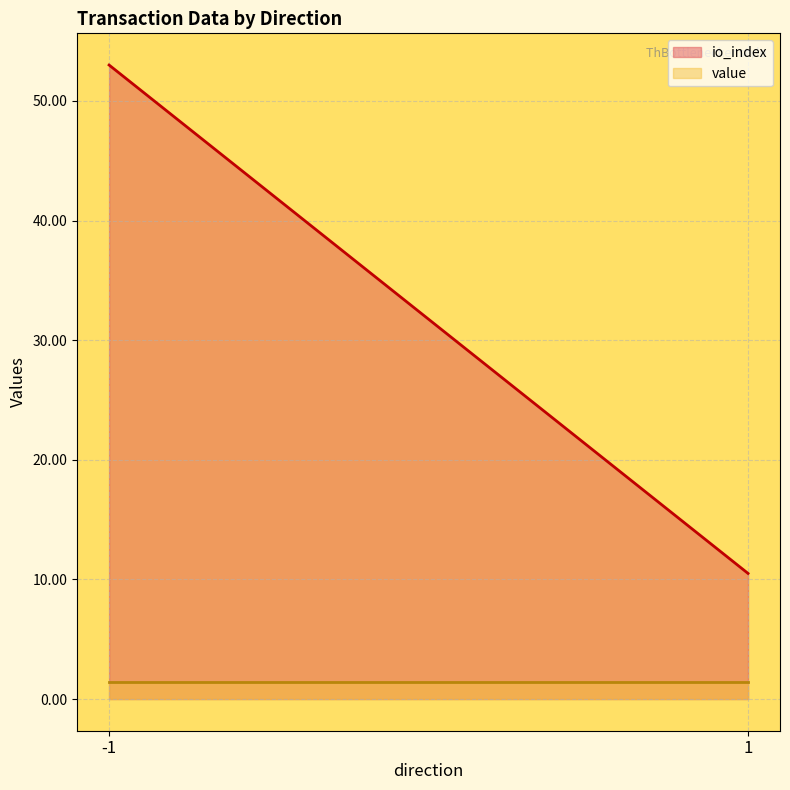

Count the number of categories in the chart.

2